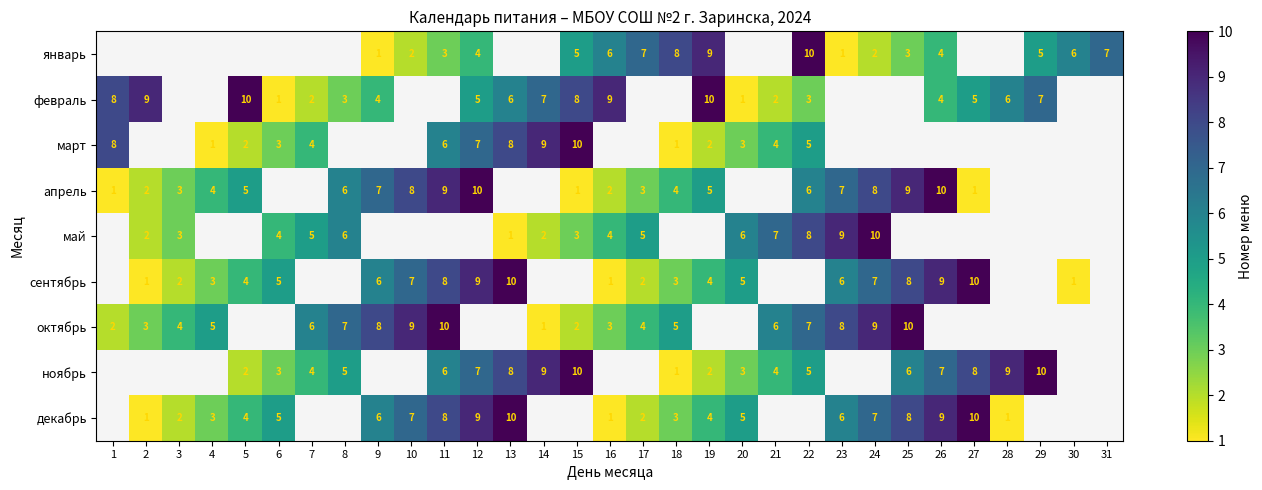

Is it true that сентябрь equals 14 at 25?

False